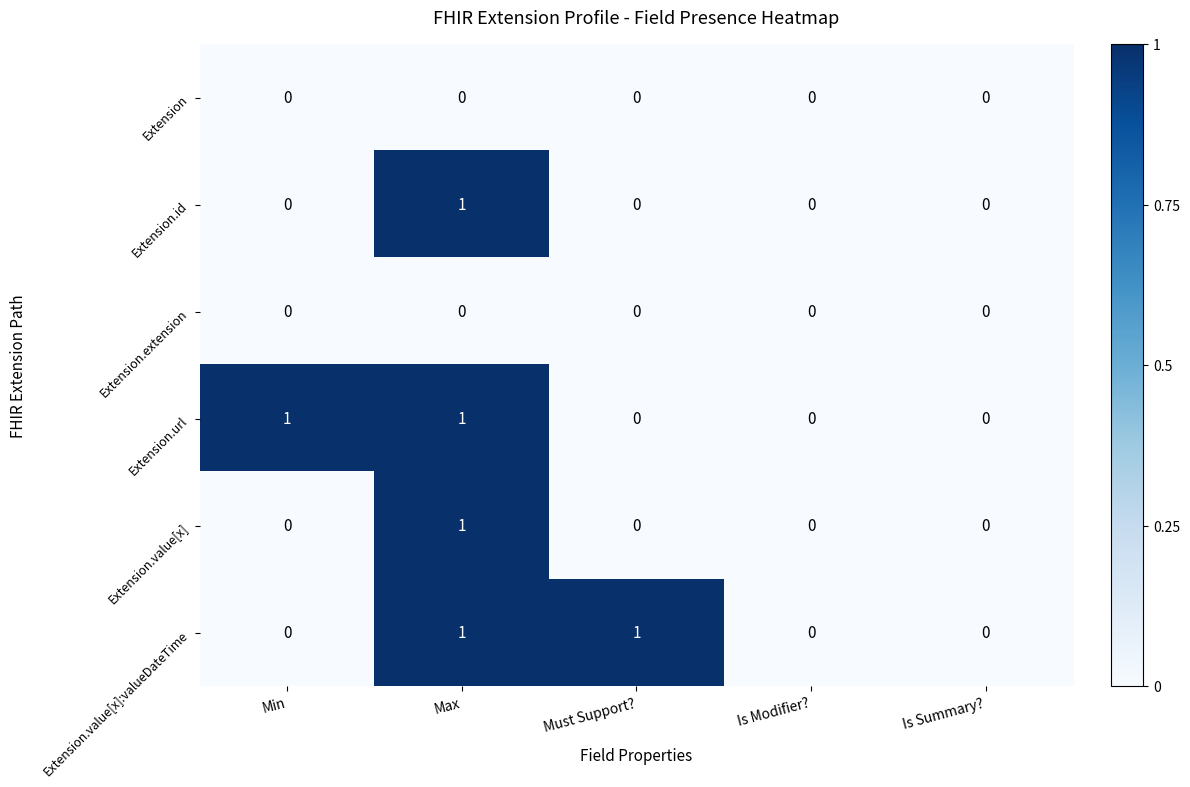

Reading right to left, what are all the values shown in this chart?

Extension: 0	0	0	0	0
Extension.id: 0	0	0	1	0
Extension.extension: 0	0	0	0	0
Extension.url: 0	0	0	1	1
Extension.value[x]: 0	0	0	1	0
Extension.value[x]:valueDateTime: 0	0	1	1	0